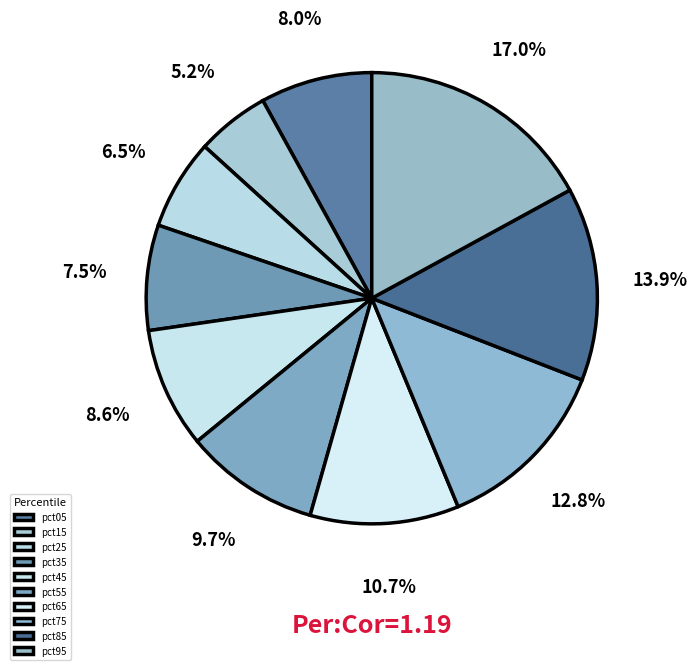

How many slices are in this pie chart?

10